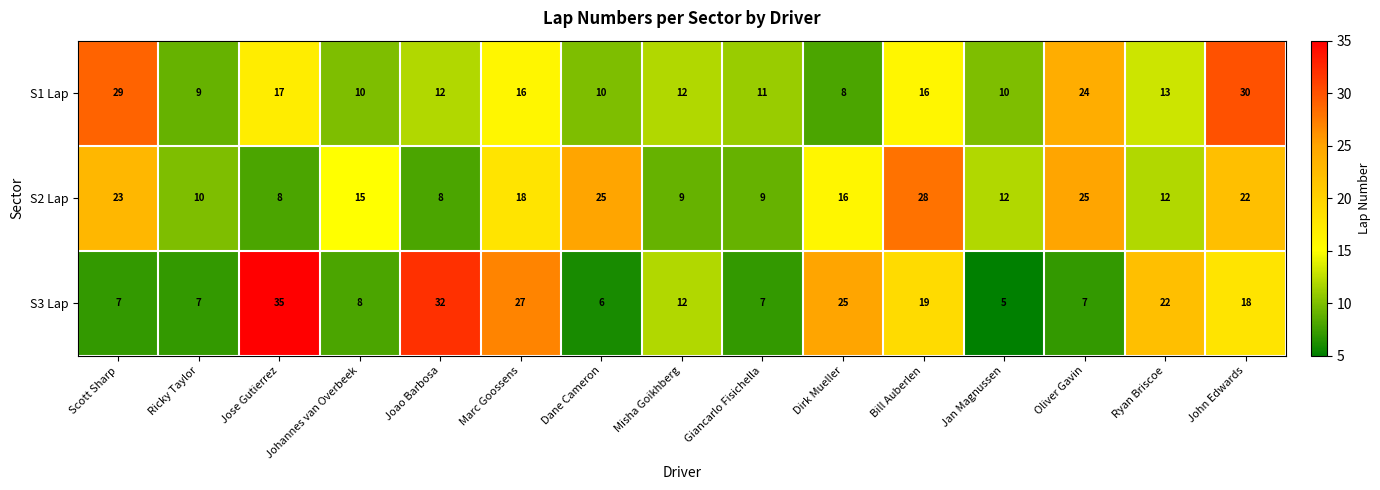

Which category has the highest value across all series?

Jose Gutierrez